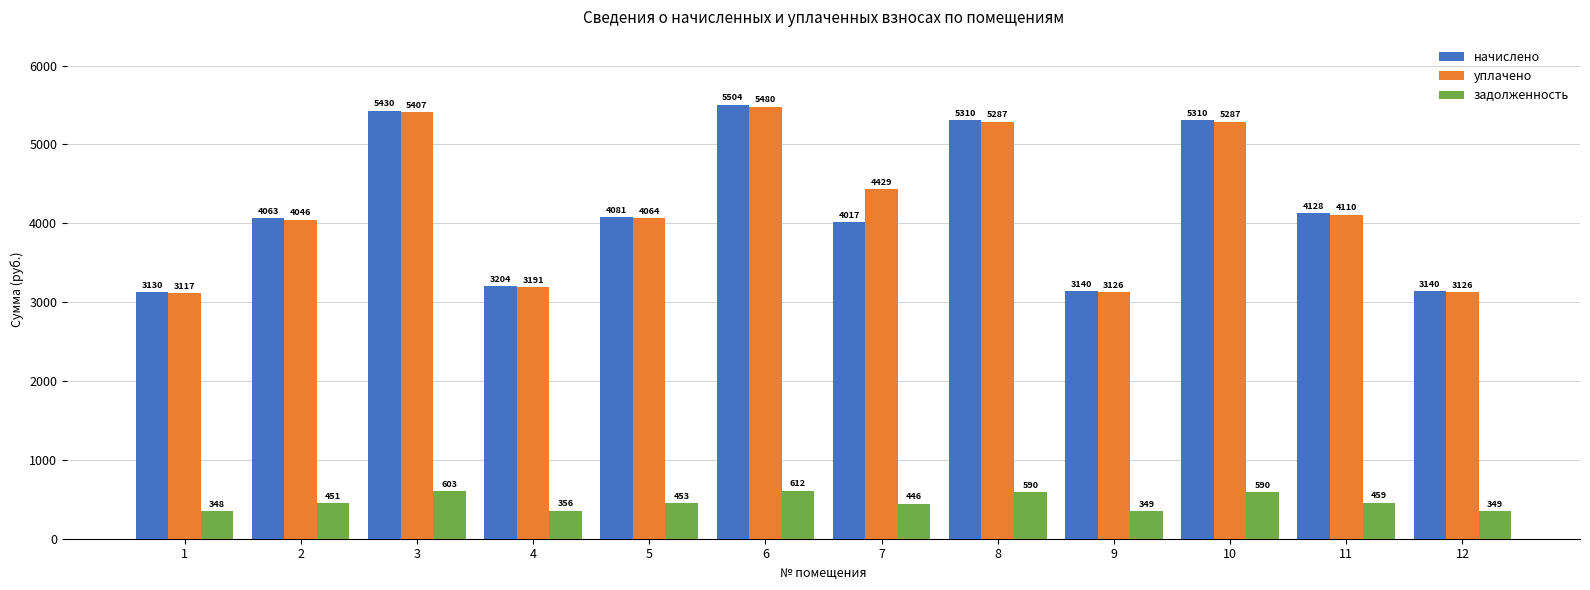

At how many categories does at least one series exceed 1295?

12